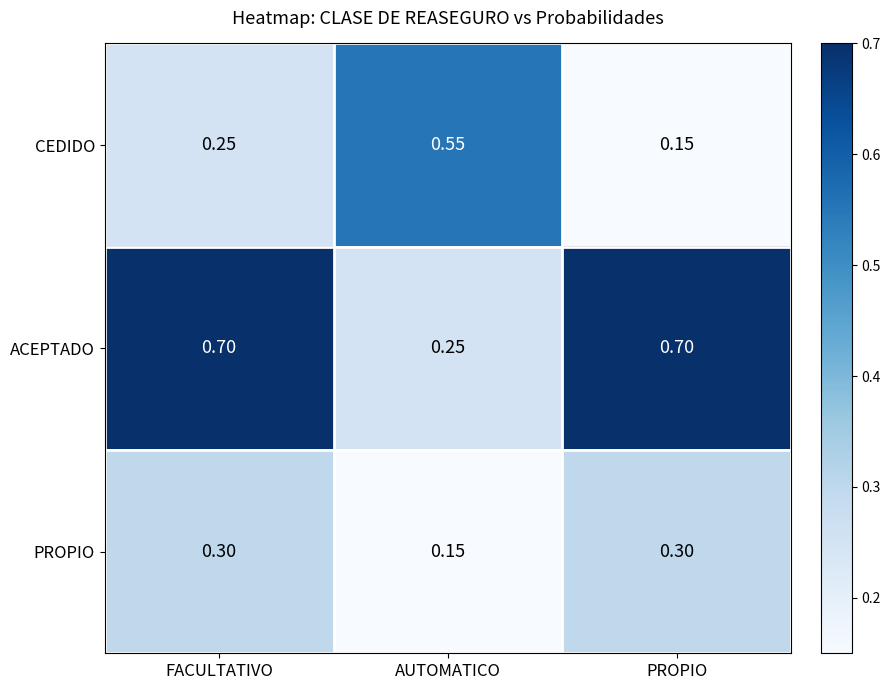

Where is PROPIO nearest to the value 0?

AUTOMATICO